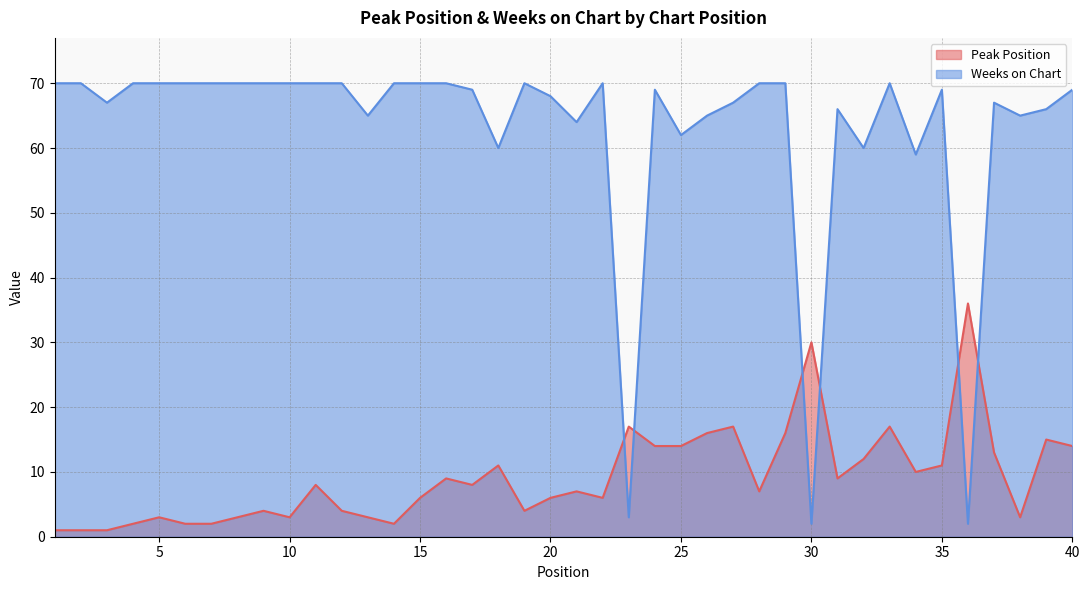

Count the number of categories in the chart.

40